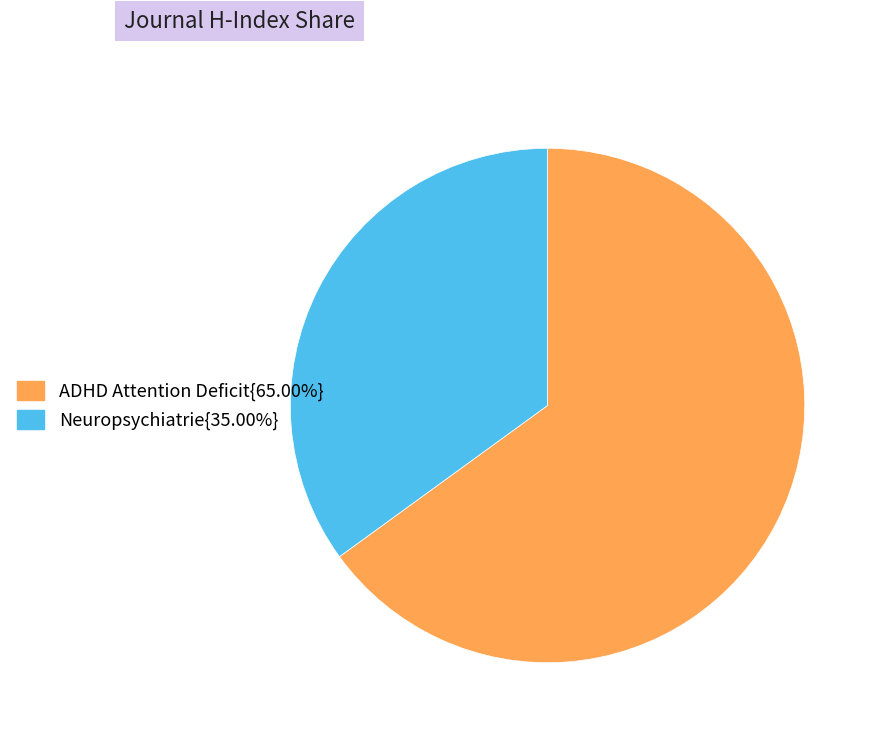

Does any single category account for the majority?

Yes